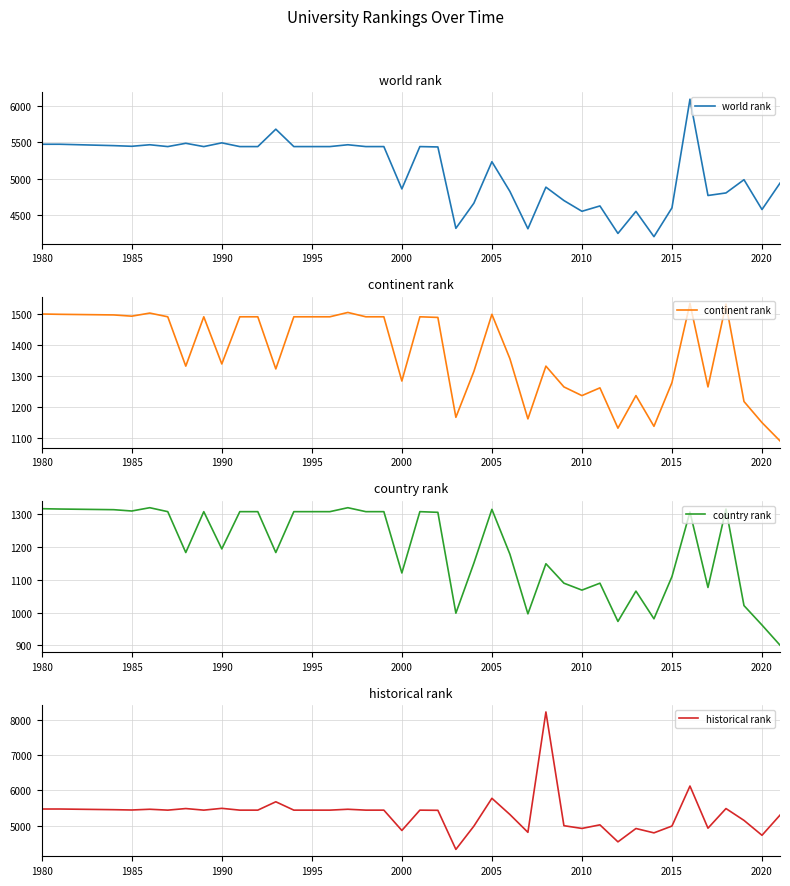

What is the highest value of the world rank series?

6087